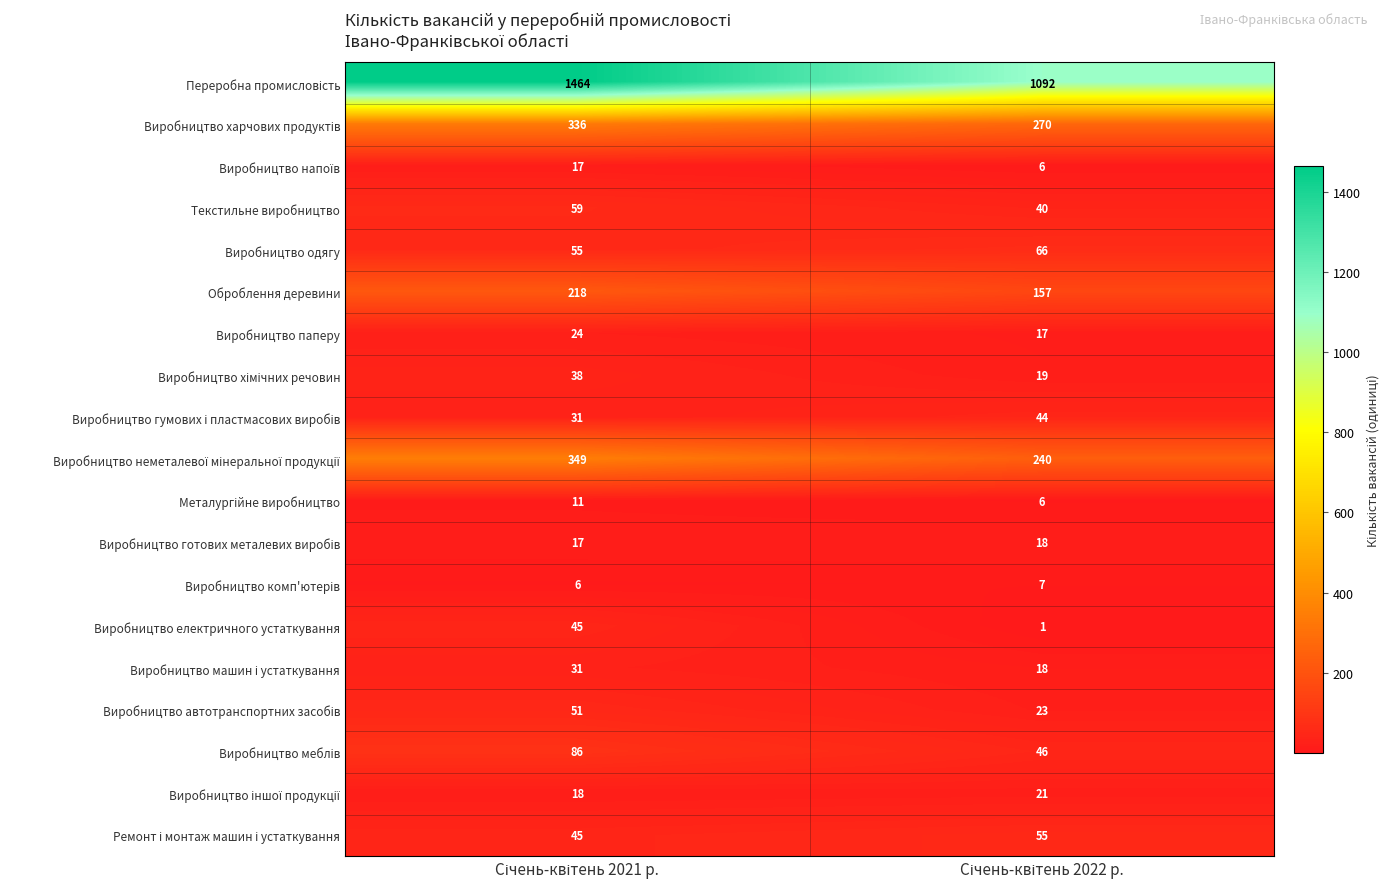

What is the average value of the Оброблення деревини series?

188